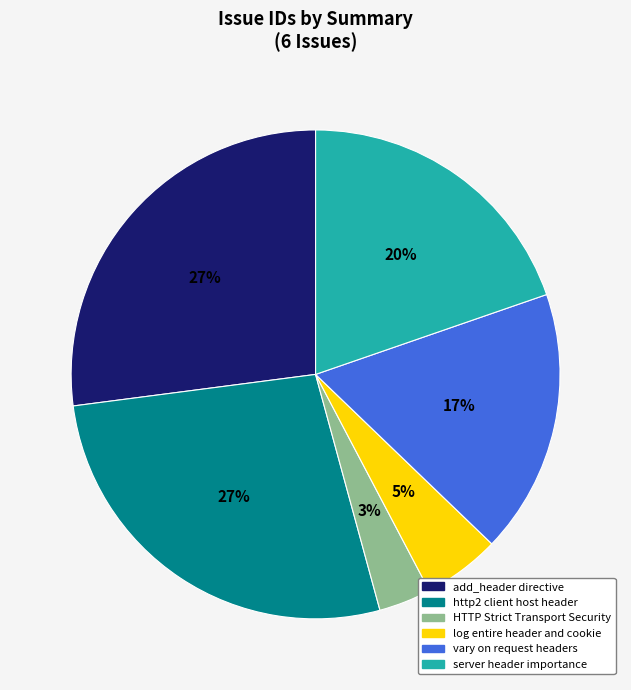

How many segments does this pie chart have?

6